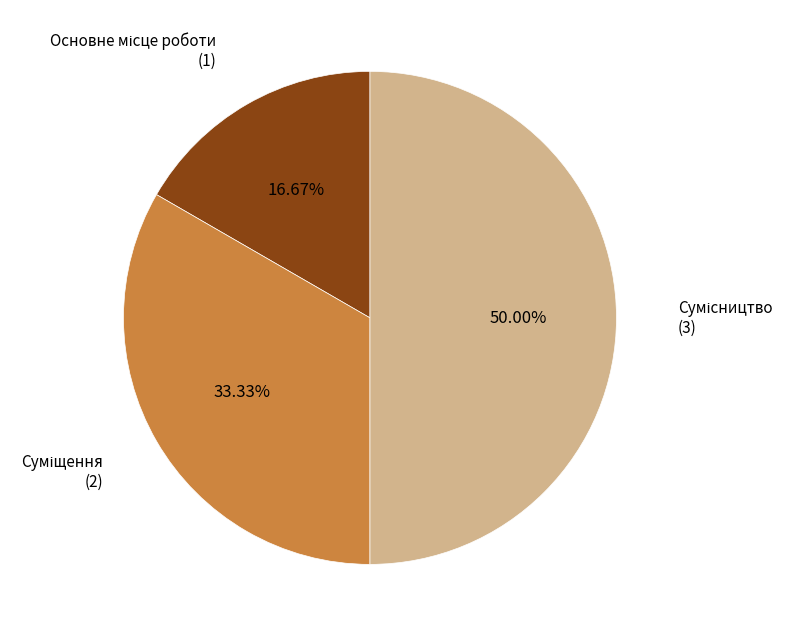

Count the number of slices in the pie.

3